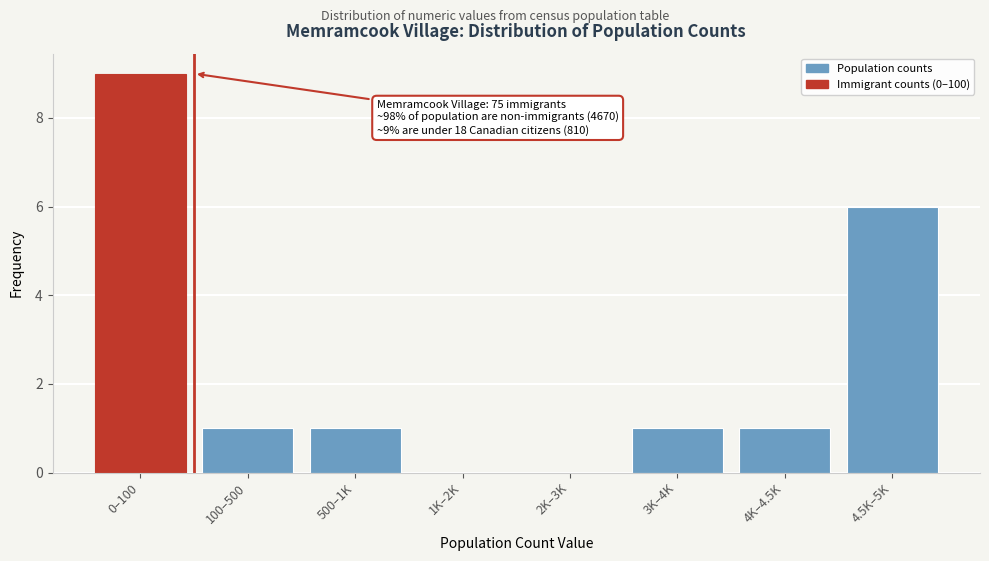

Reading left to right, transcribe all the data shown in this chart.

0–100=9	100–500=1	500–1K=1	1K–2K=0	2K–3K=0	3K–4K=1	4K–4.5K=1	4.5K–5K=6